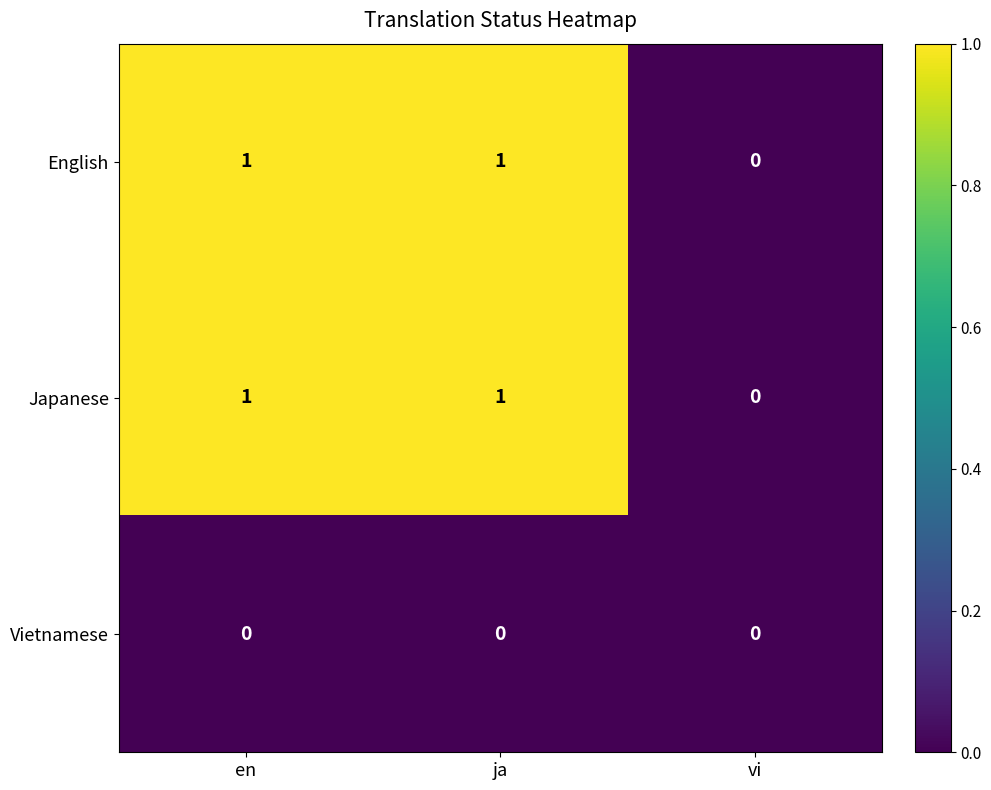

How many values in Japanese are above zero?

2